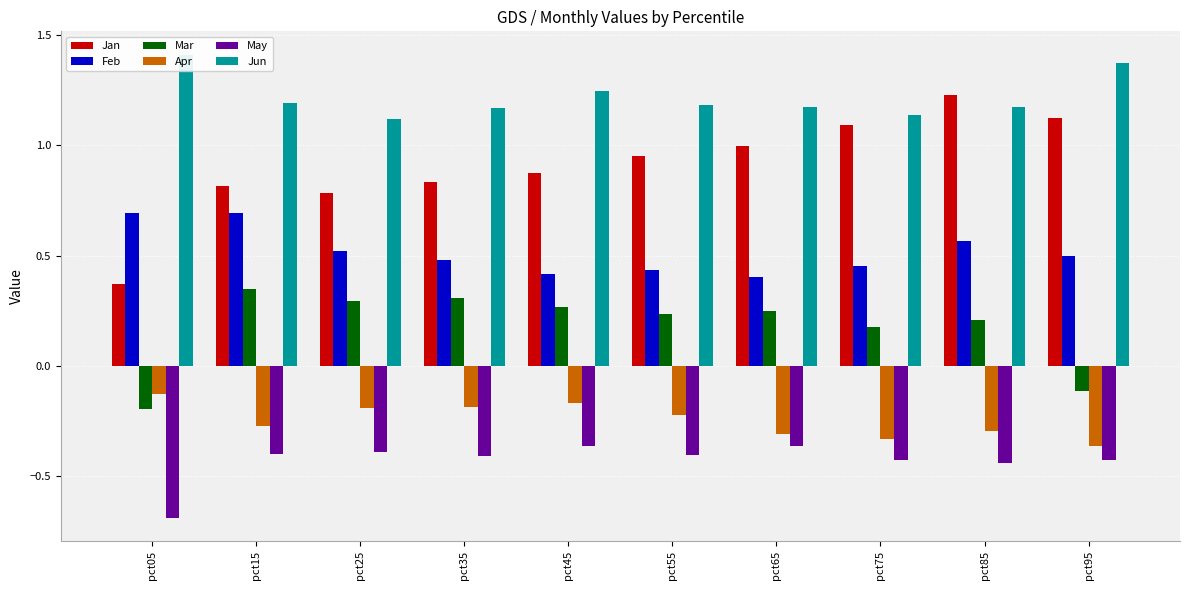

Rank the series by their maximum value, from highest to lowest.

Jun, Jan, Feb, Mar, Apr, May